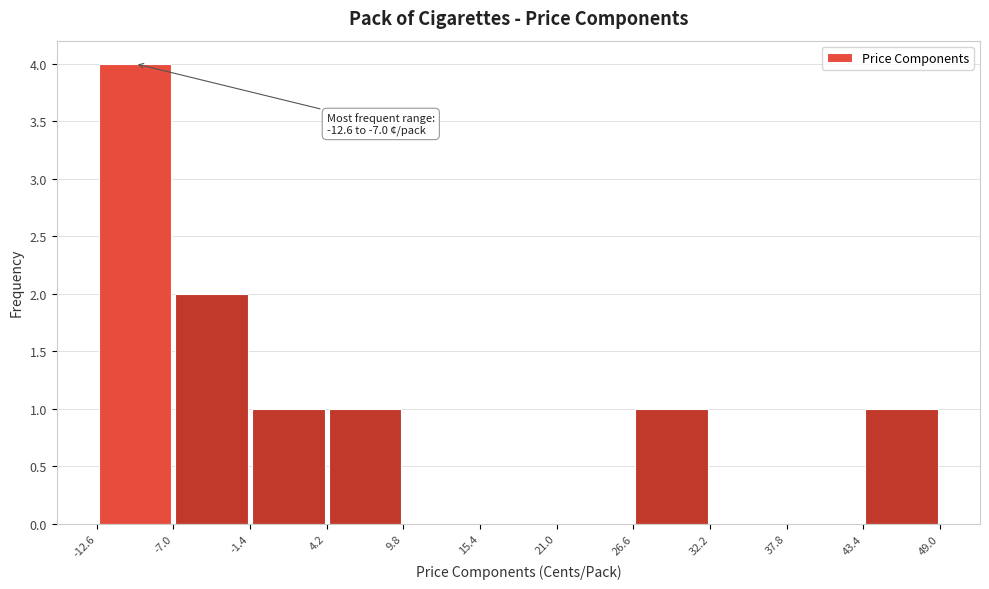

Over which range of the x-axis is the bar tallest?

-12.6 to -7.0